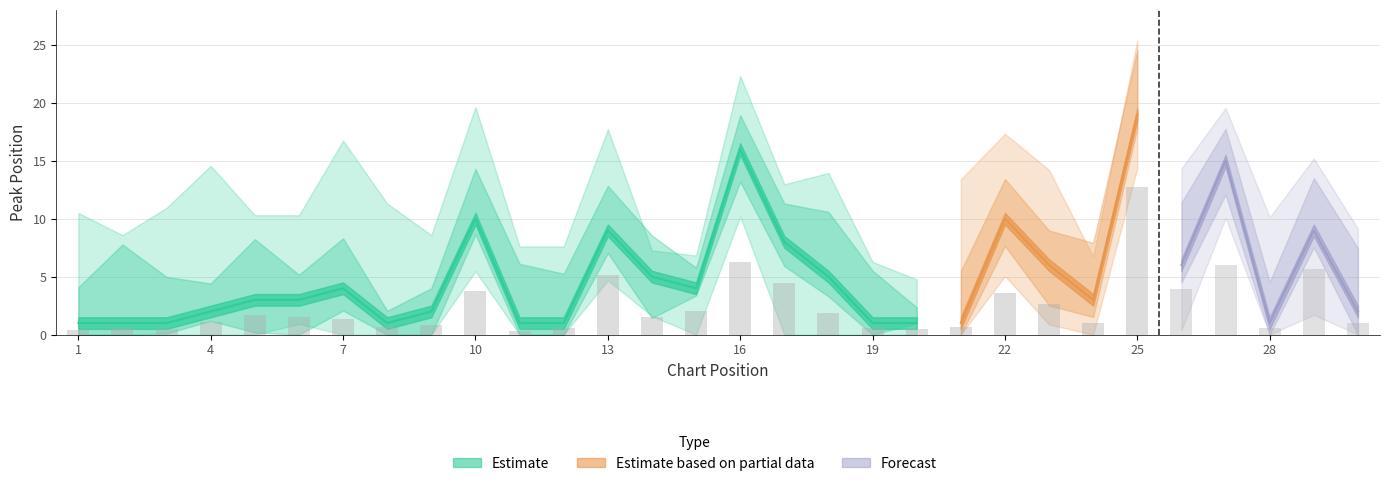

At which label is Weeks on Chart closest to 0?

1